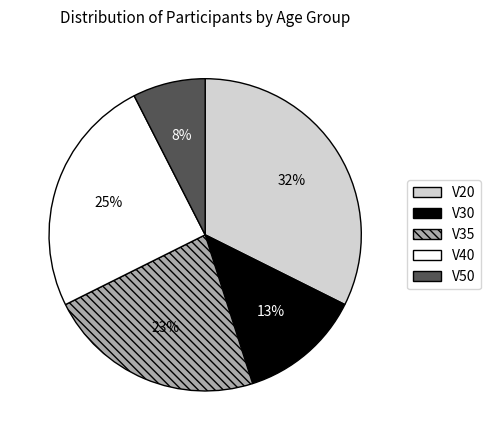

To the nearest percent, what percentage of the pie is V50?

8%